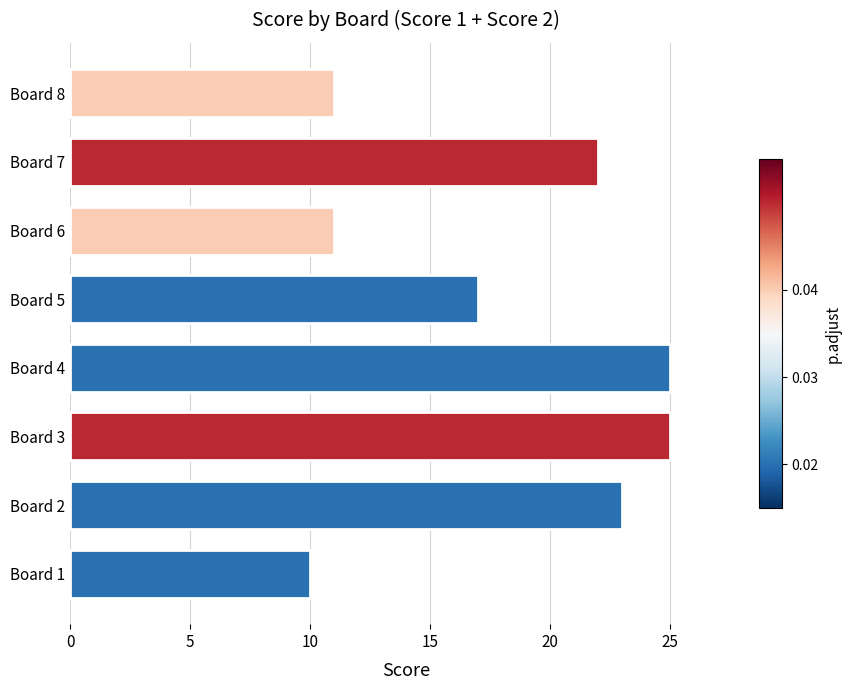

How many data points are less than 22?

4